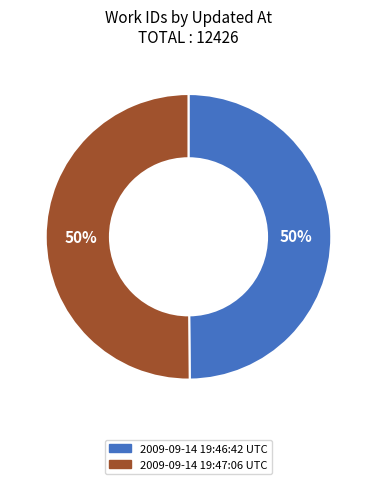

Approximately how many times larger is the value at 2009-09-14 19:47:06 UTC compared to 2009-09-14 19:46:42 UTC?

1.0